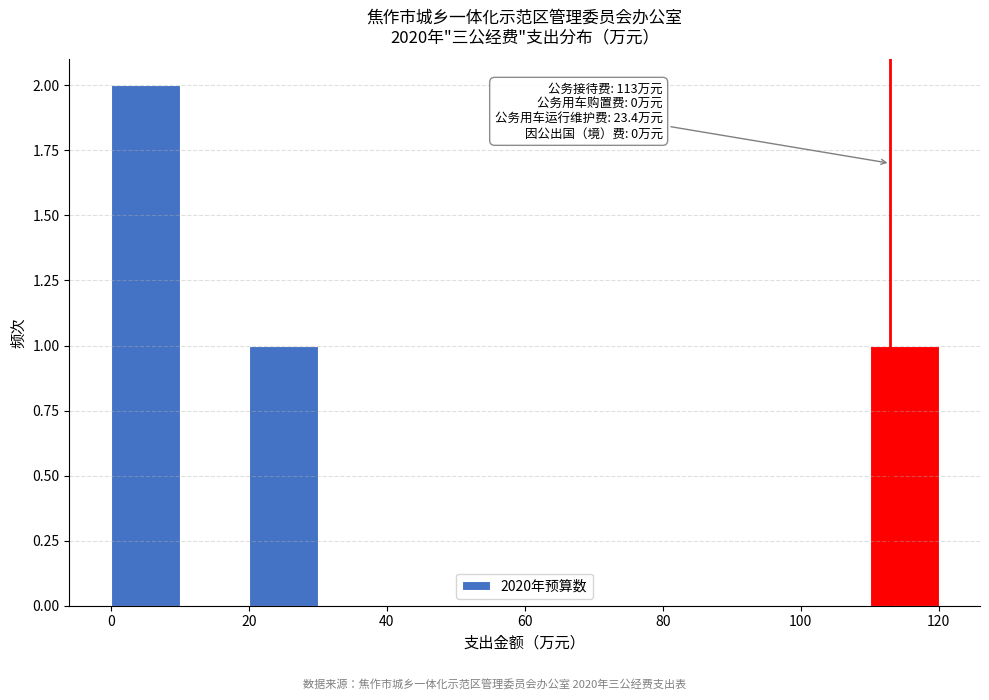

Which range on the x-axis has the tallest bar?

0 to 10